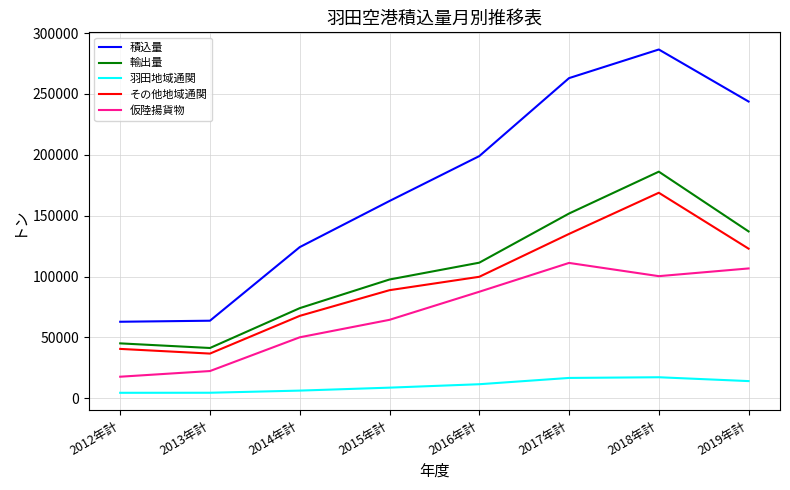

True or false: 仮陸揚貨物 has more than 2 interior local peaks.

False